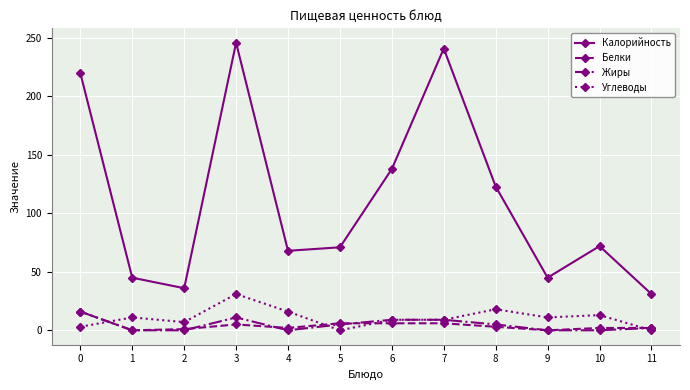

At how many categories does at least one series exceed 86?

5